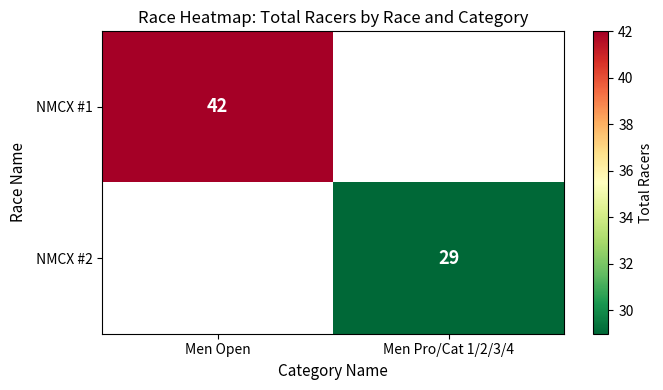

The value of NMCX #1 at Men Open is 42. True or false?

True